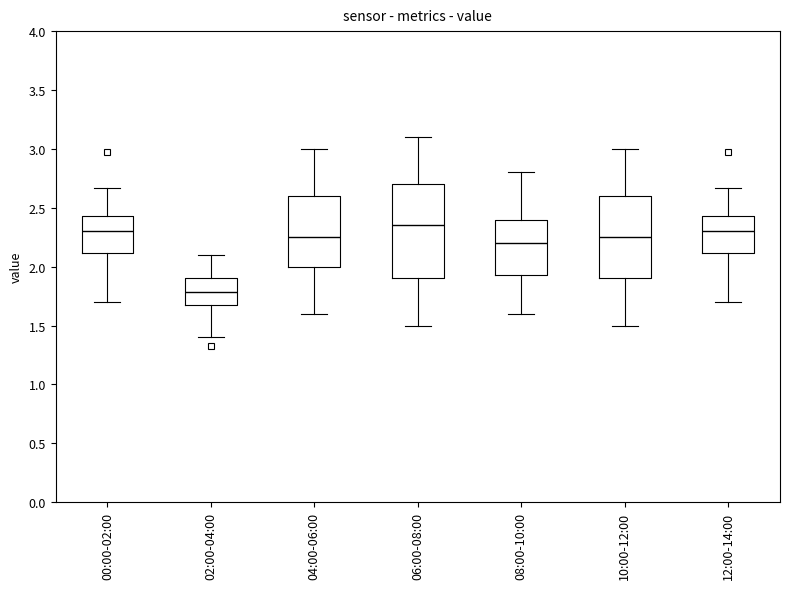

Reading left to right, read every box against the y-axis: the position of its median line, the range the box covers, and the ends of its whiskers. The values are not printed on the chart, so give them approximately, as read against the axis.

00:00-02:00: median 2.30, box 2.10 to 2.45, whiskers 1.70 to 2.65
02:00-04:00: median 1.80, box 1.70 to 1.90, whiskers 1.40 to 2.10
04:00-06:00: median 2.25, box 2.00 to 2.60, whiskers 1.60 to 3.00
06:00-08:00: median 2.35, box 1.90 to 2.70, whiskers 1.50 to 3.10
08:00-10:00: median 2.20, box 1.95 to 2.40, whiskers 1.60 to 2.80
10:00-12:00: median 2.25, box 1.90 to 2.60, whiskers 1.50 to 3.00
12:00-14:00: median 2.30, box 2.10 to 2.45, whiskers 1.70 to 2.65